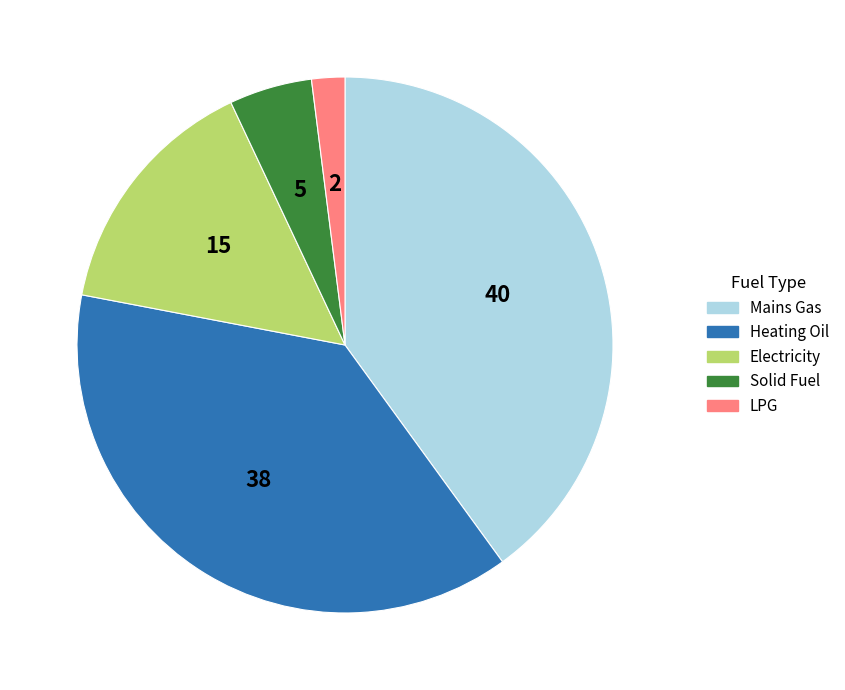

How many slices are in this pie chart?

5